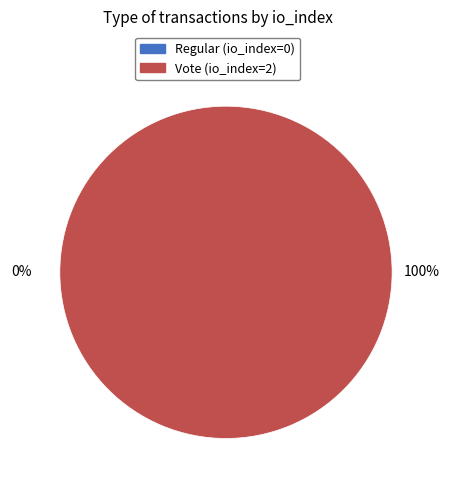

To the nearest percent, what is the combined percentage of Regular (io_index=0) and Vote (io_index=2)?

100%